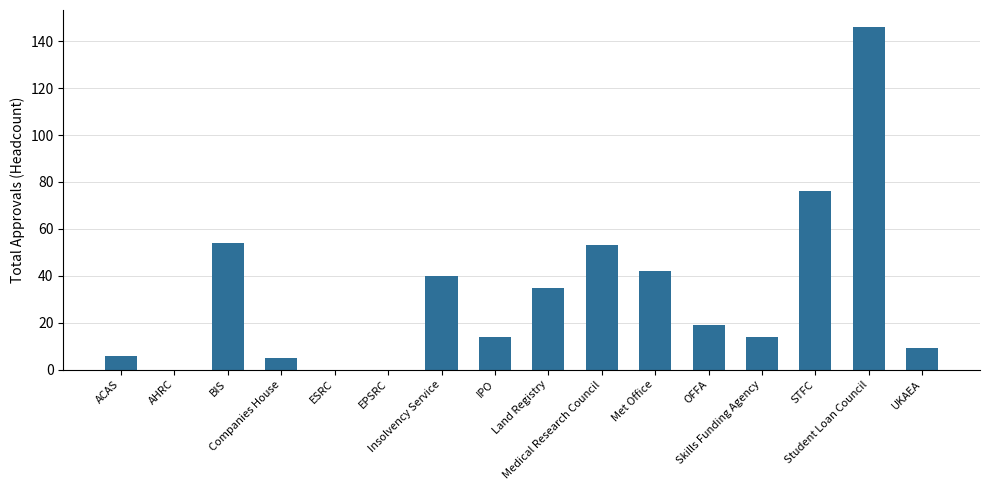

What is the sum of all values?

513